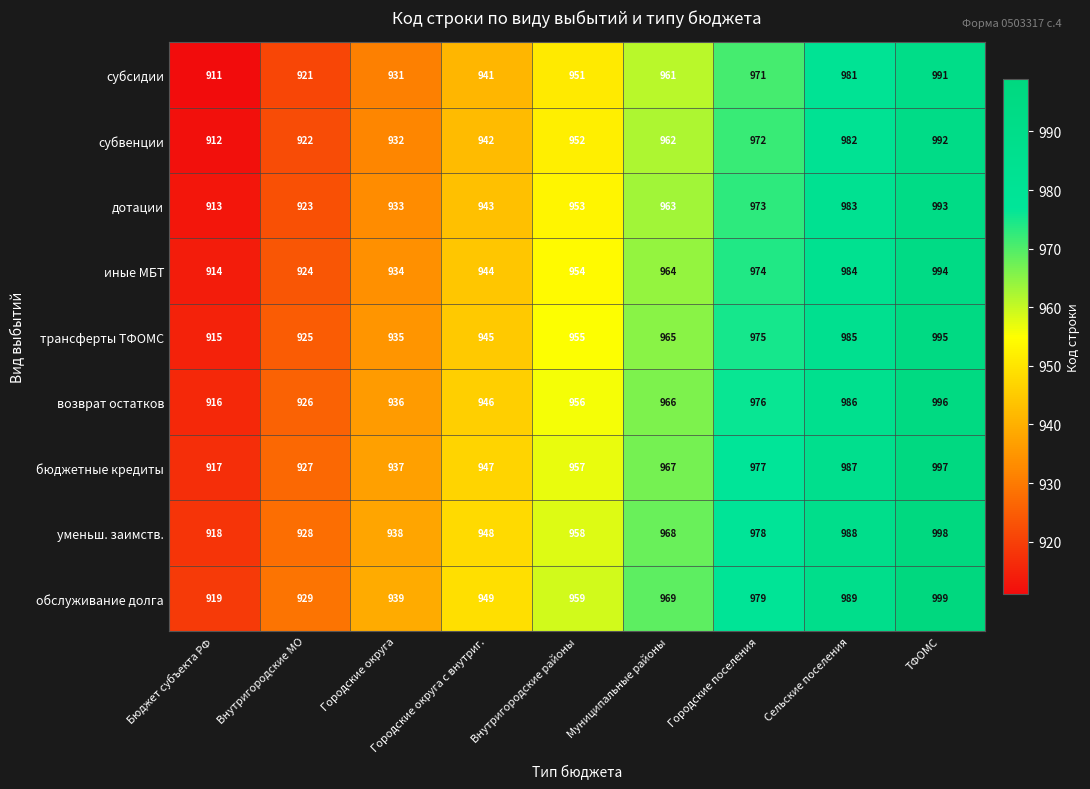

At Городские округа с внутриг., list the series in order from largest to smallest.

обслуживание долга, уменьш. заимств., бюджетные кредиты, возврат остатков, трансферты ТФОМС, иные МБТ, дотации, субвенции, субсидии